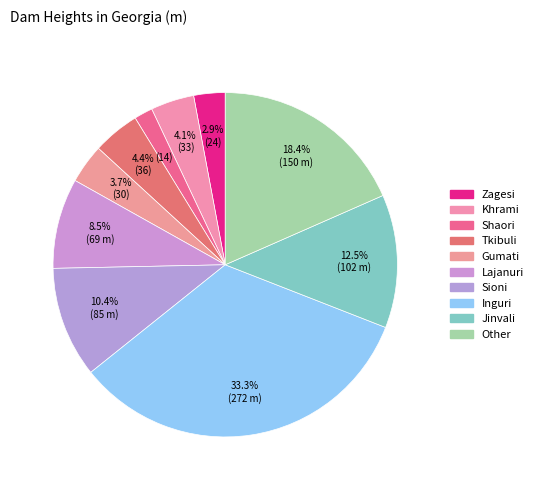

Is it true that Inguri is 33% of the pie?

True